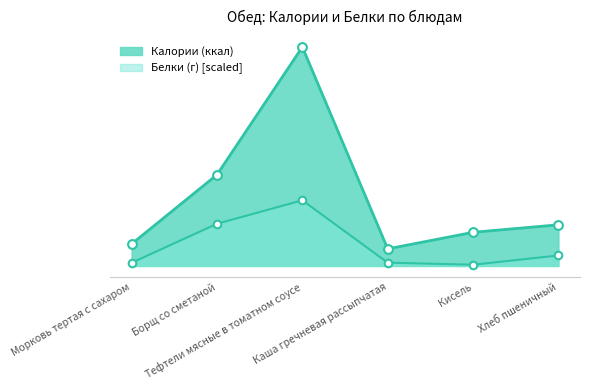

Is the value of Калории (ккал) at Борщ со сметаной greater than the value of Белки (г) at Хлеб пшеничный?

Yes